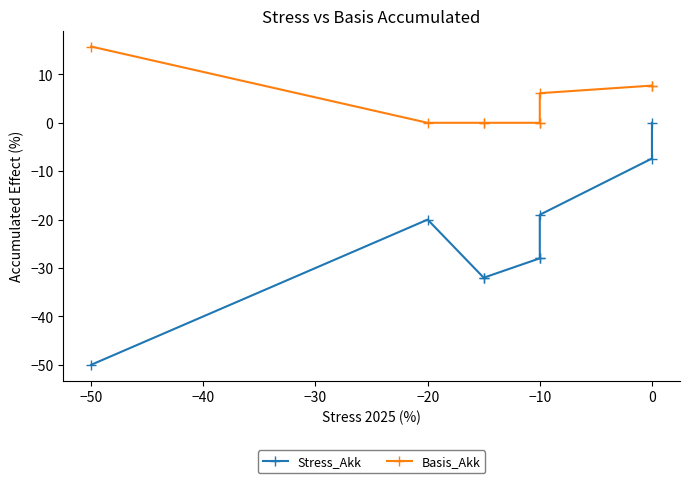

Which has a higher value, −20 or 8?

8